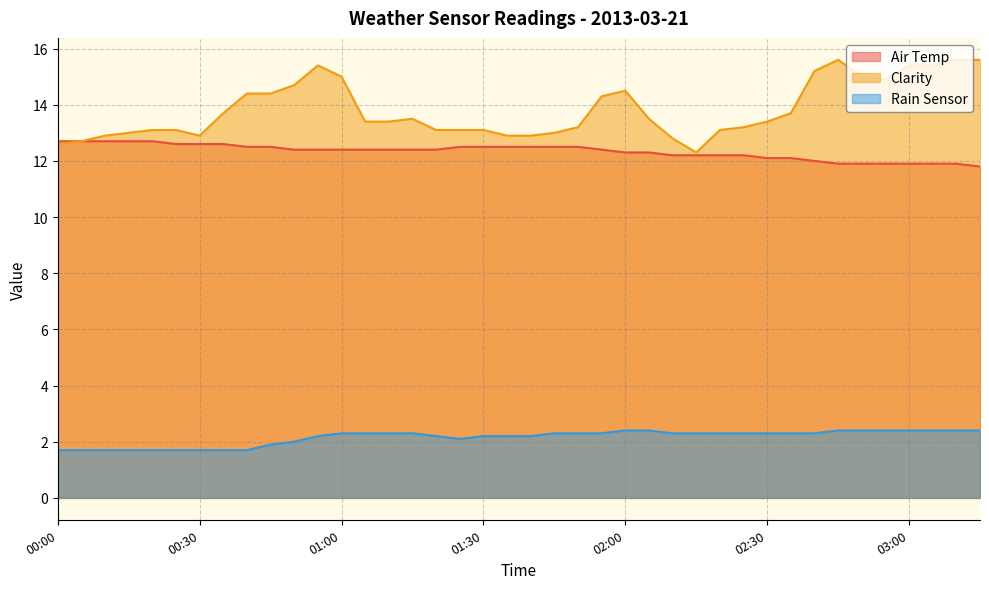

Reading right to left, transcribe all the data shown in this chart.

Air Temp: 03:15=11.8	03:10=11.9	03:05=11.9	03:00=11.9	02:55=11.9	02:50=11.9	02:45=11.9	02:40=12.0	02:35=12.1	02:30=12.1	02:25=12.2	02:20=12.2	02:15=12.2	02:10=12.2	02:05=12.3	02:00=12.3	01:55=12.4	01:50=12.5	01:45=12.5	01:40=12.5	01:35=12.5	01:30=12.5	01:25=12.5	01:20=12.4	01:15=12.4	01:10=12.4	01:05=12.4	01:00=12.4	00:55=12.4	00:50=12.4	00:45=12.5	00:40=12.5	00:35=12.6	00:30=12.6	00:25=12.6	00:20=12.7	00:15=12.7	00:10=12.7	00:05=12.7	00:00=12.7
Clarity: 03:15=15.6	03:10=15.6	03:05=15.4	03:00=15.4	02:55=14.9	02:50=15.0	02:45=15.6	02:40=15.2	02:35=13.7	02:30=13.4	02:25=13.2	02:20=13.1	02:15=12.3	02:10=12.8	02:05=13.5	02:00=14.5	01:55=14.3	01:50=13.2	01:45=13.0	01:40=12.9	01:35=12.9	01:30=13.1	01:25=13.1	01:20=13.1	01:15=13.5	01:10=13.4	01:05=13.4	01:00=15.0	00:55=15.4	00:50=14.7	00:45=14.4	00:40=14.4	00:35=13.7	00:30=12.9	00:25=13.1	00:20=13.1	00:15=13.0	00:10=12.9	00:05=12.7	00:00=12.6
Rain Sensor: 03:15=2.4	03:10=2.4	03:05=2.4	03:00=2.4	02:55=2.4	02:50=2.4	02:45=2.4	02:40=2.3	02:35=2.3	02:30=2.3	02:25=2.3	02:20=2.3	02:15=2.3	02:10=2.3	02:05=2.4	02:00=2.4	01:55=2.3	01:50=2.3	01:45=2.3	01:40=2.2	01:35=2.2	01:30=2.2	01:25=2.1	01:20=2.2	01:15=2.3	01:10=2.3	01:05=2.3	01:00=2.3	00:55=2.2	00:50=2.0	00:45=1.9	00:40=1.7	00:35=1.7	00:30=1.7	00:25=1.7	00:20=1.7	00:15=1.7	00:10=1.7	00:05=1.7	00:00=1.7